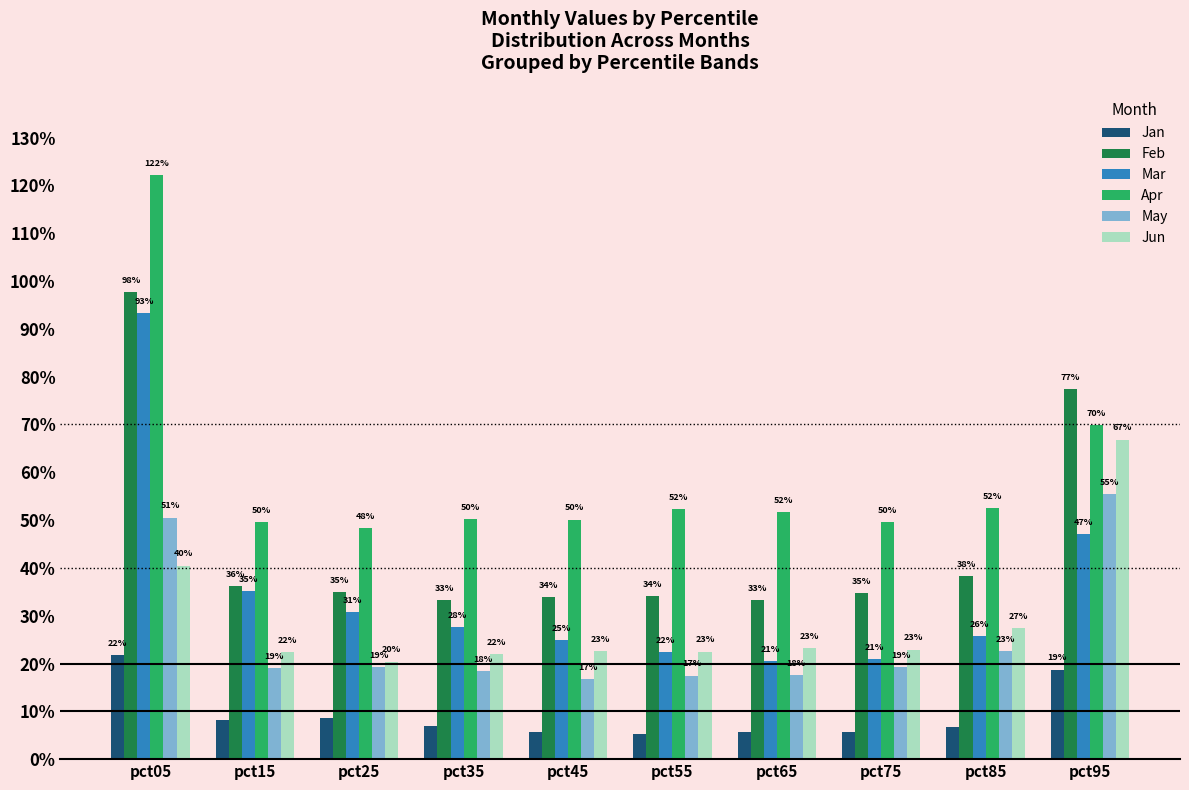

What value does the May series have at pct05?

0.5